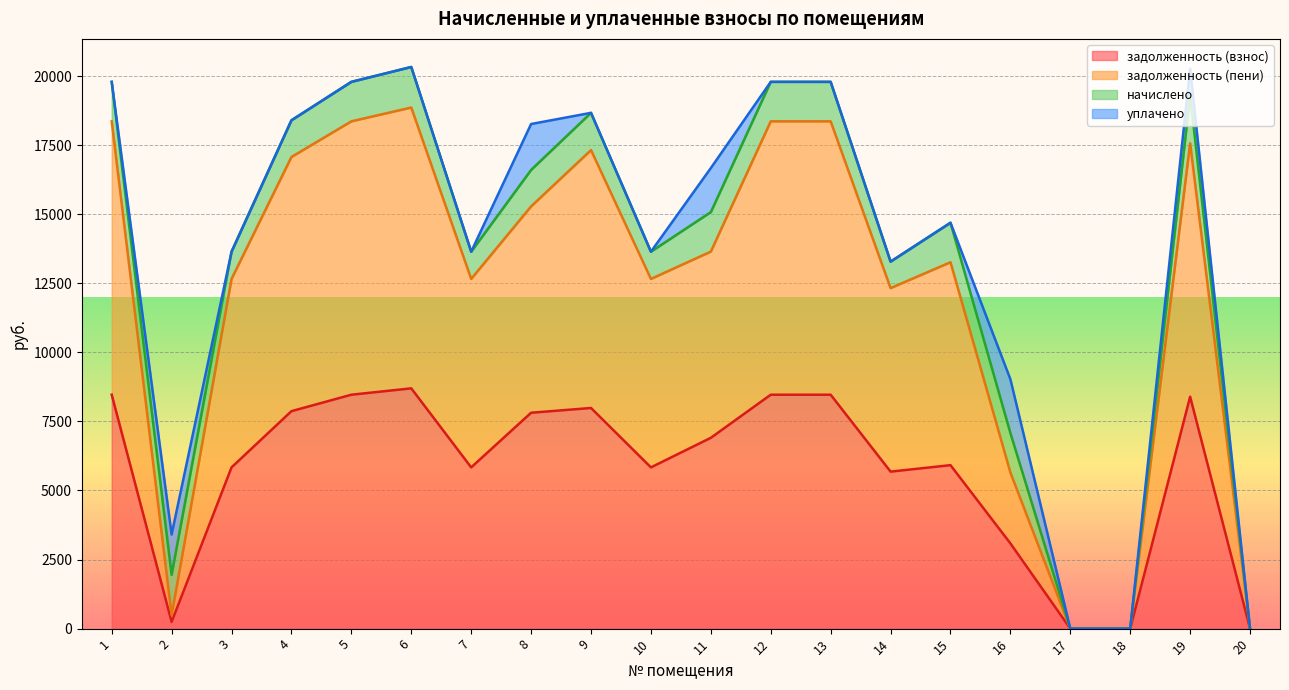

What is the average value of the задолженность (пени) series?

12145.6